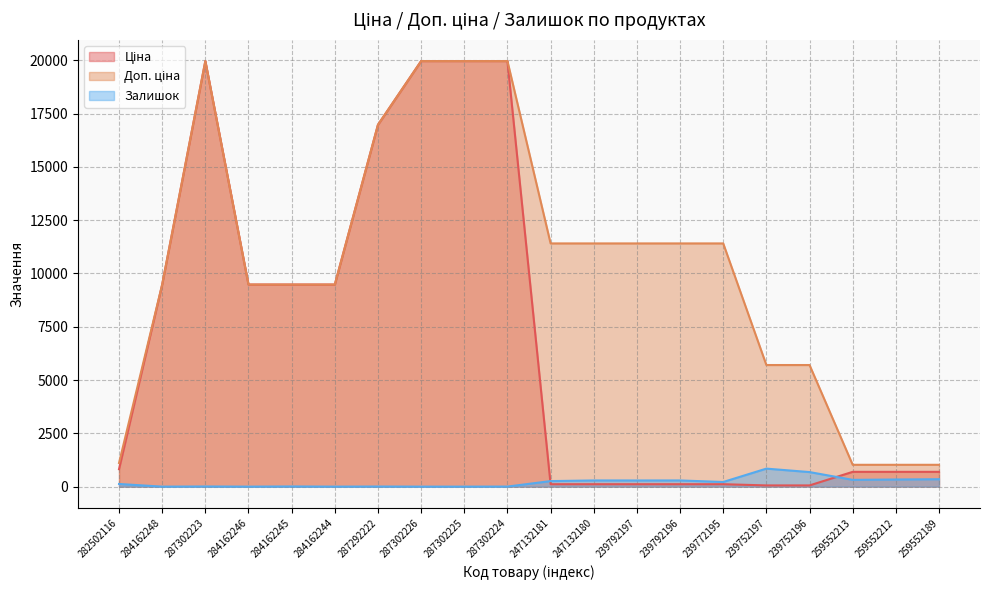

Between 284162248 and 259552212, which series saw the biggest shift?

Ціна